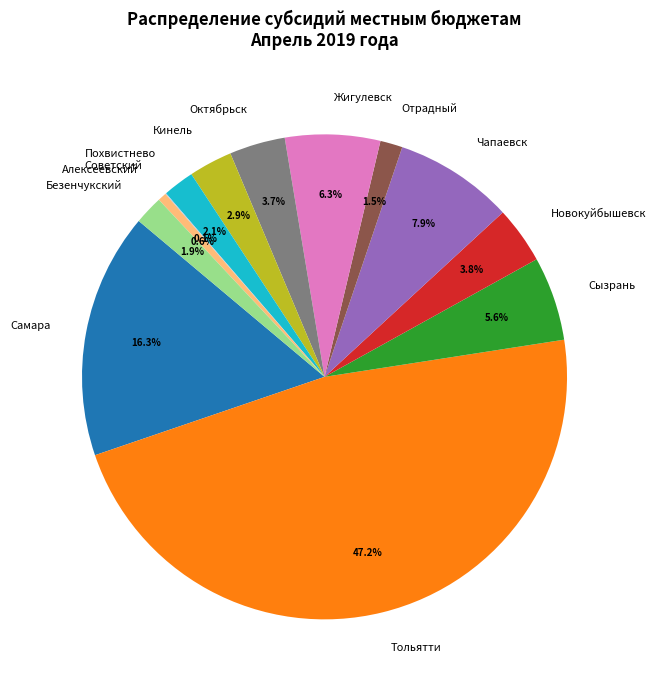

True or false: Октябрьск accounts for 4% of the total.

True